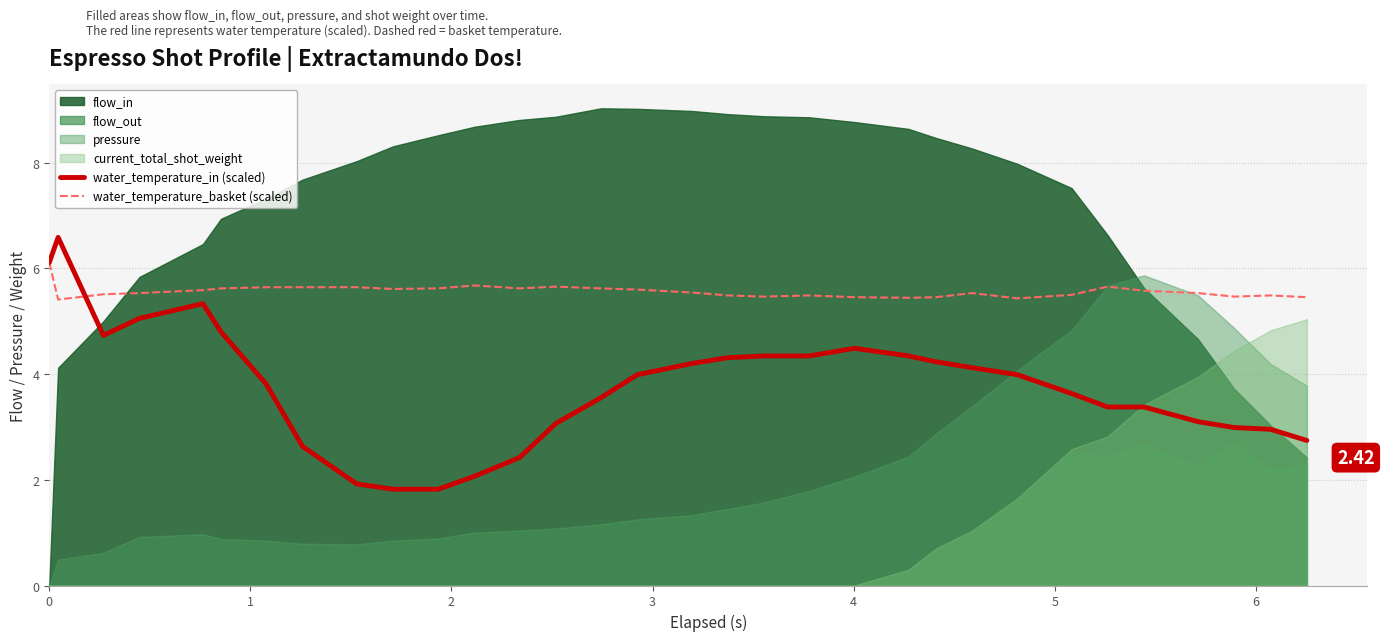

What is the maximum value for water_temperature_basket (scaled)?

6.1